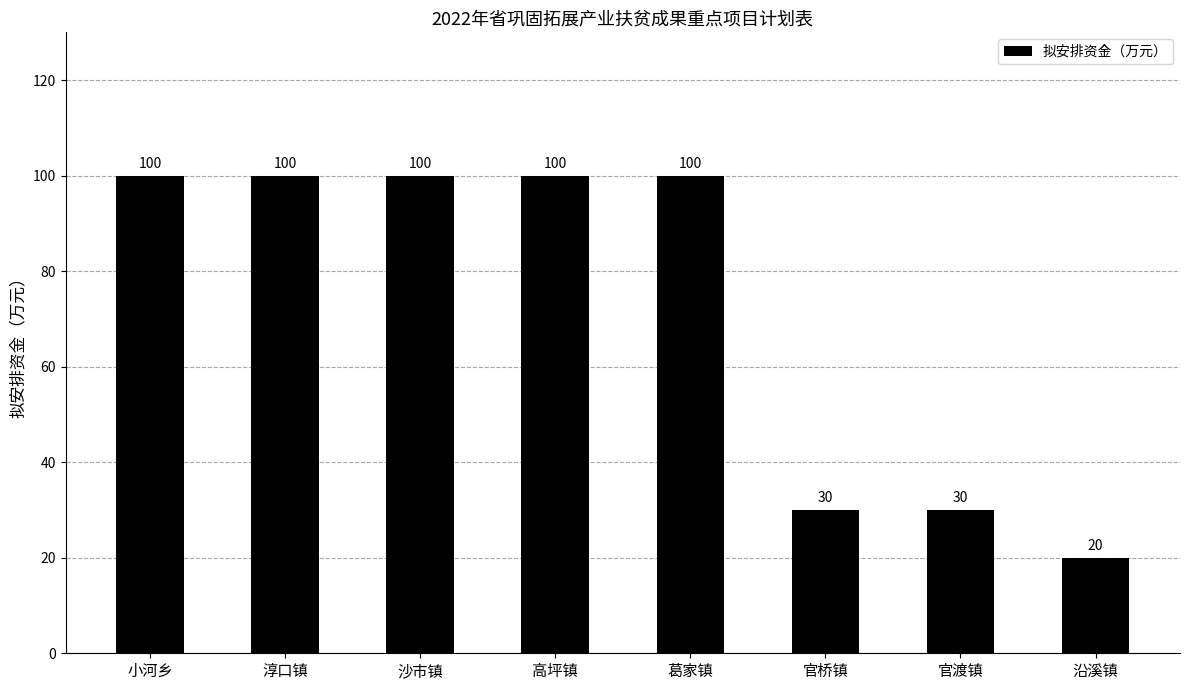

Count the values in the range 30 to 100.

7